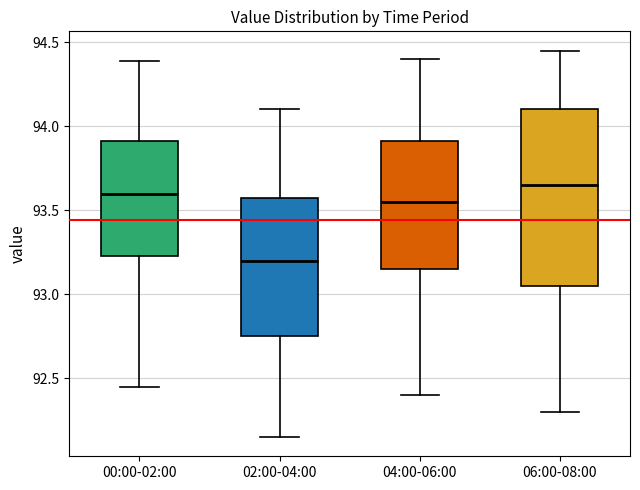

Where is the upper edge of the box for 00:00-02:00 on the y-axis? The values are not printed on the chart, so give them approximately, as read against the axis.

93.90